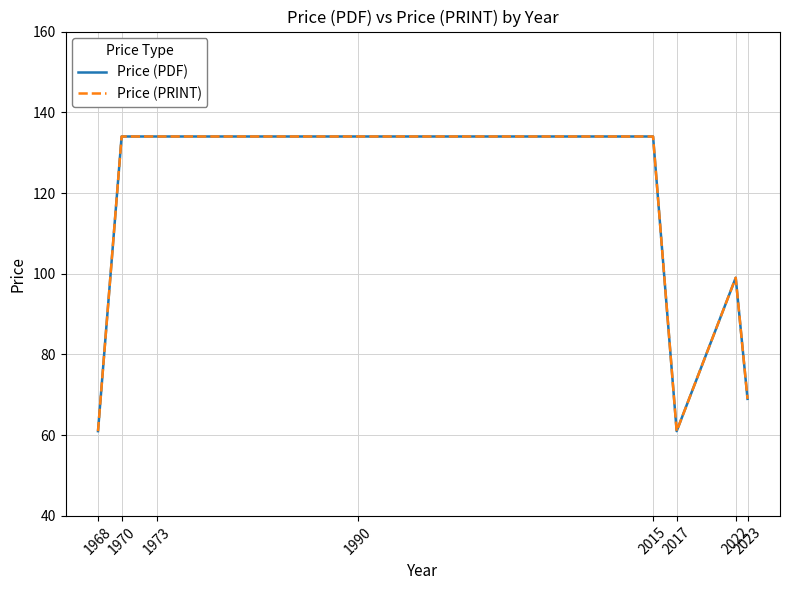

Reading left to right, list all the values displayed in this chart.

Price (PDF): 61	134	134	134	134	134	61	99	69
Price (PRINT): 61	134	134	134	134	134	61	99	69